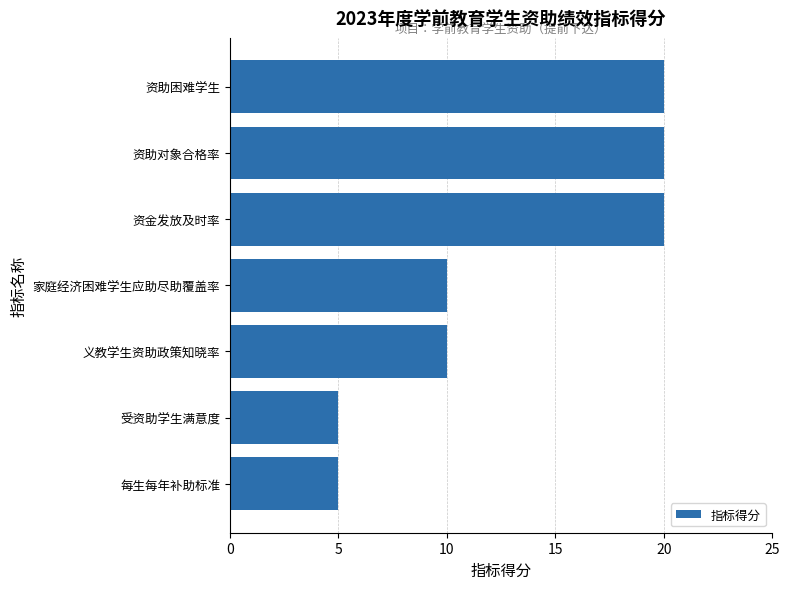

Reading bottom to top, transcribe all the data shown in this chart.

5	5	10	10	20	20	20